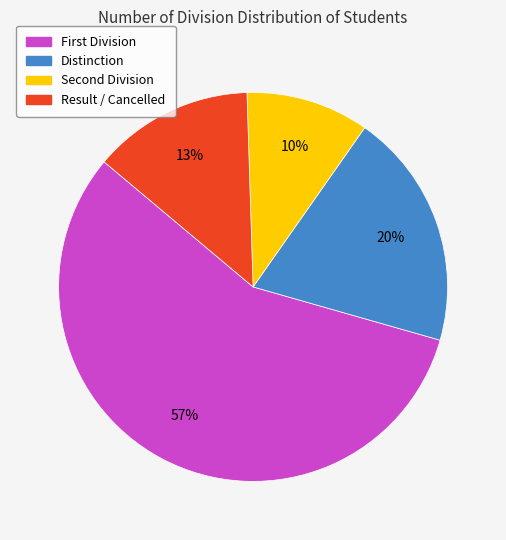

To the nearest percent, what is the average slice percentage?

25%